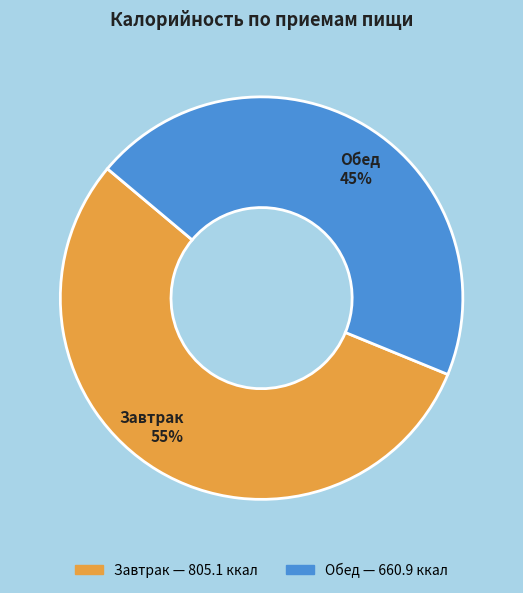

Approximately how many times larger is the value at Обед 45% compared to Завтрак 55%?

0.8